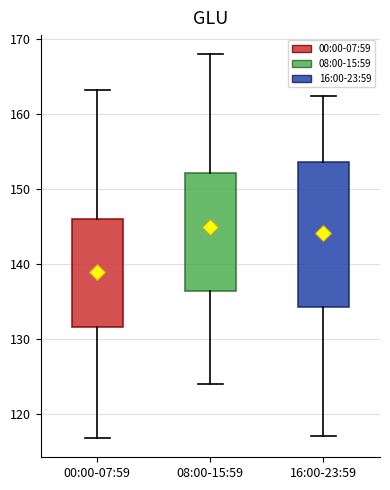

Where does the lower whisker of the box for 16:00-23:59 end on the y-axis? The values are not printed on the chart, so give them approximately, as read against the axis.

117